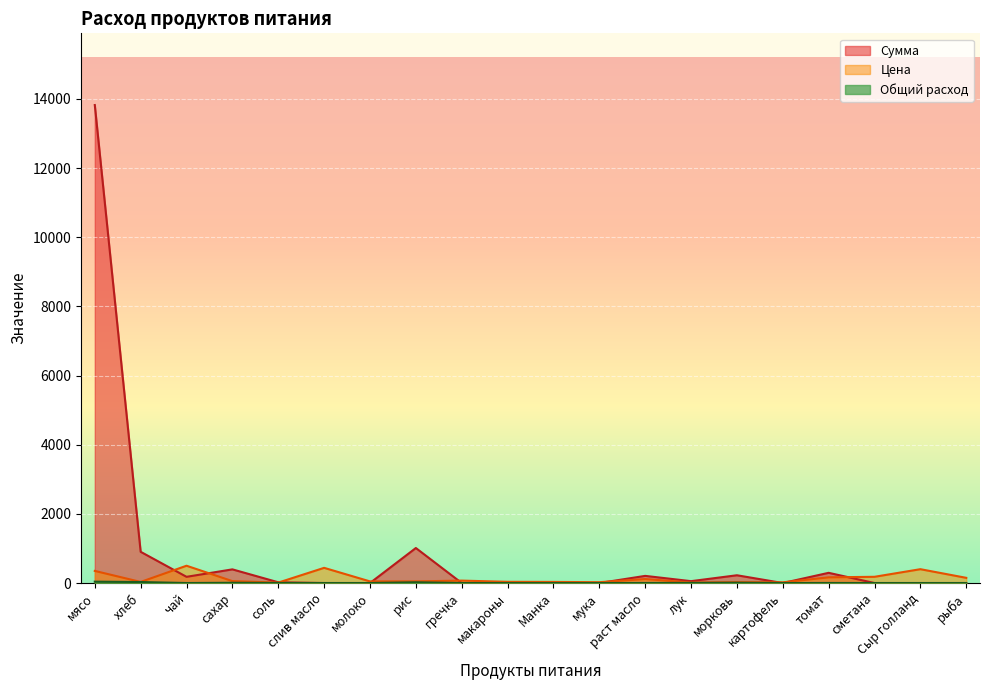

Reading left to right, transcribe all the data shown in this chart.

Цена: мясо=350.0	хлеб=31.4	чай=500.0	сахар=55.0	соль=12.0	слив масло=438.9	молоко=47.0	рис=47.0	гречка=70.0	макароны=35.0	Манка=32.0	мука=24.0	раст масло=115.0	лук=15.0	морковь=25.0	картофель=20.0	томат=164.3	сметана=180.0	Сыр голланд=400.0	рыба=150.0
Сумма: мясо=13821.5	хлеб=902.7	чай=179.5	сахар=394.9	соль=21.5	слив масло=0.0	молоко=0.0	рис=1012.4	гречка=0.0	макароны=0.0	Манка=0.0	мука=0.0	раст масло=206.4	лук=53.9	морковь=224.4	картофель=0.0	томат=294.9	сметана=0.0	Сыр голланд=0.0	рыба=0.0
Общий расход: мясо=39.5	хлеб=28.7	чай=0.4	сахар=7.2	соль=1.8	слив масло=0.0	молоко=0.0	рис=21.5	гречка=0.0	макароны=0.0	Манка=0.0	мука=0.0	раст масло=1.8	лук=3.6	морковь=9.0	картофель=0.0	томат=1.8	сметана=0.0	Сыр голланд=0.0	рыба=0.0